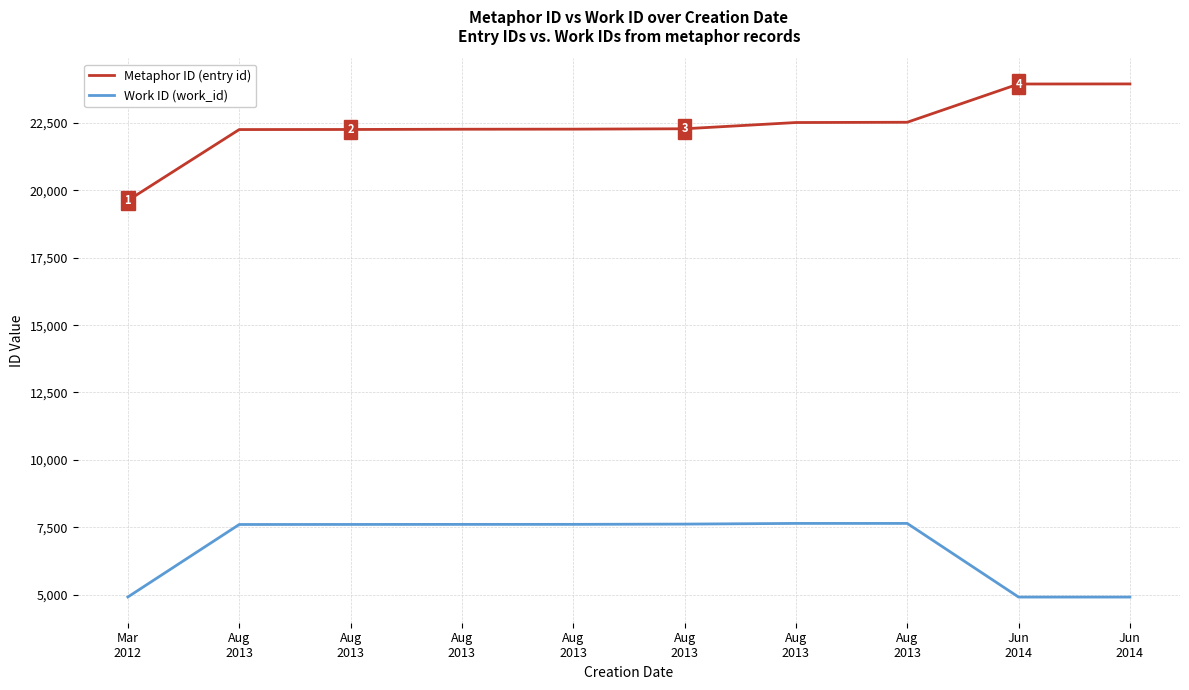

At which category does the chart reach its peak across all series?

Jun
2014